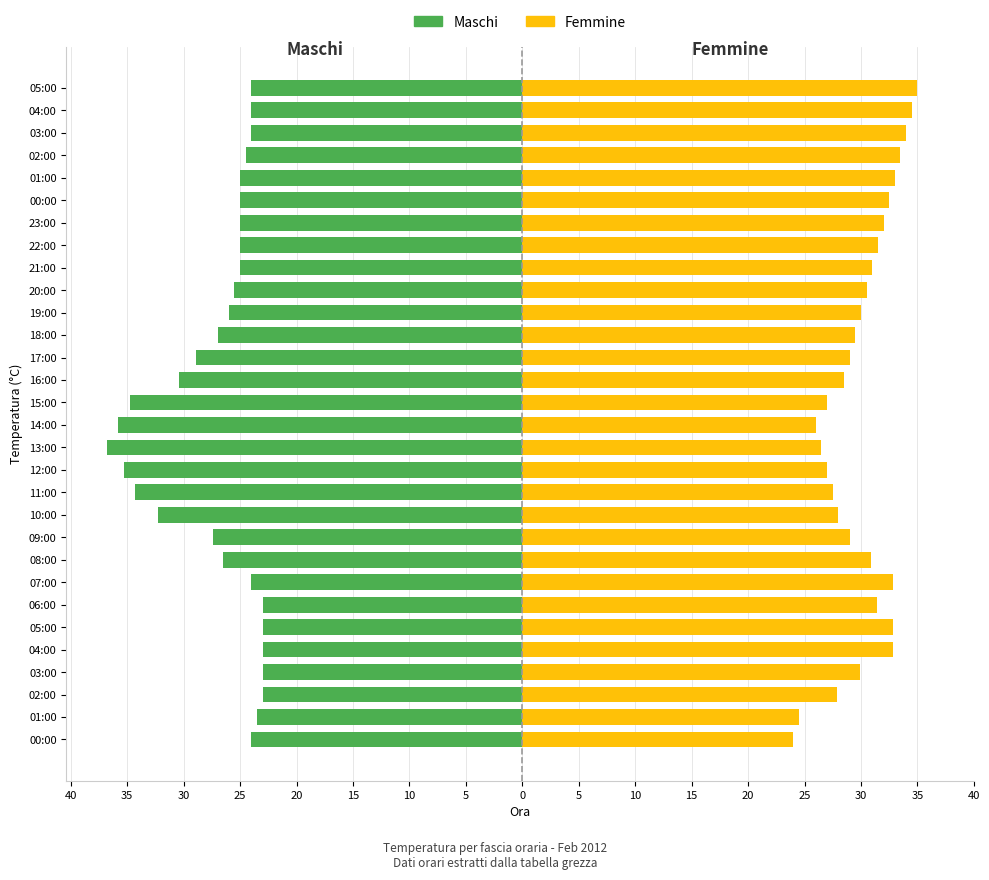

How many series are shown in this chart?

2